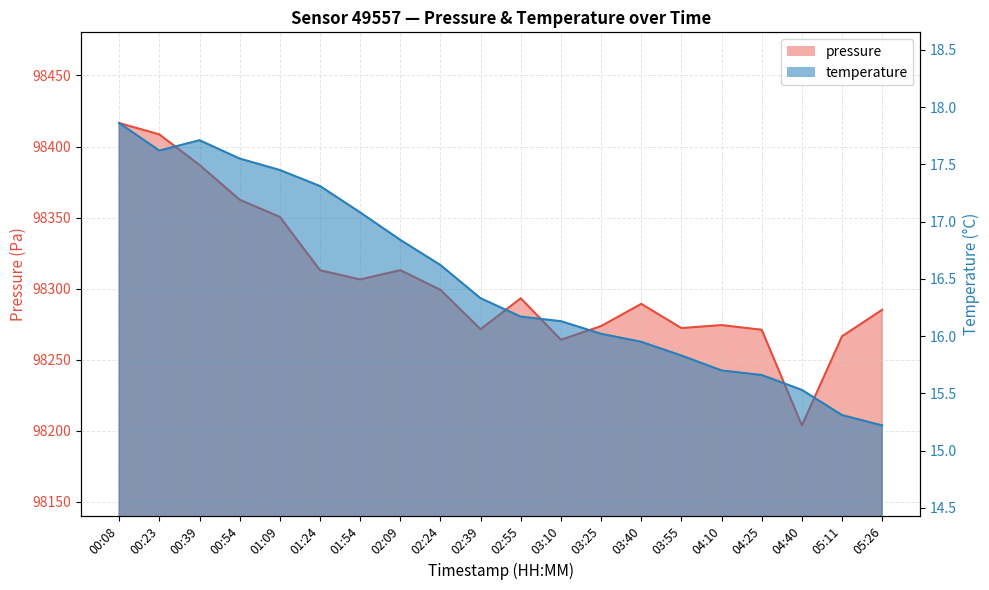

List the series in order of their peak value, highest first.

pressure, temperature